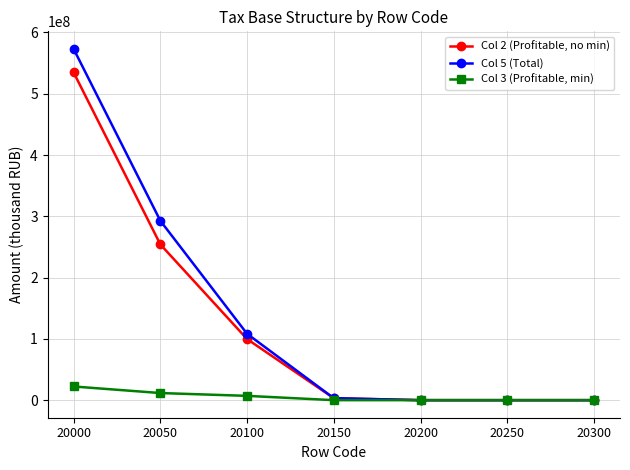

How many categories are shown in the chart?

7